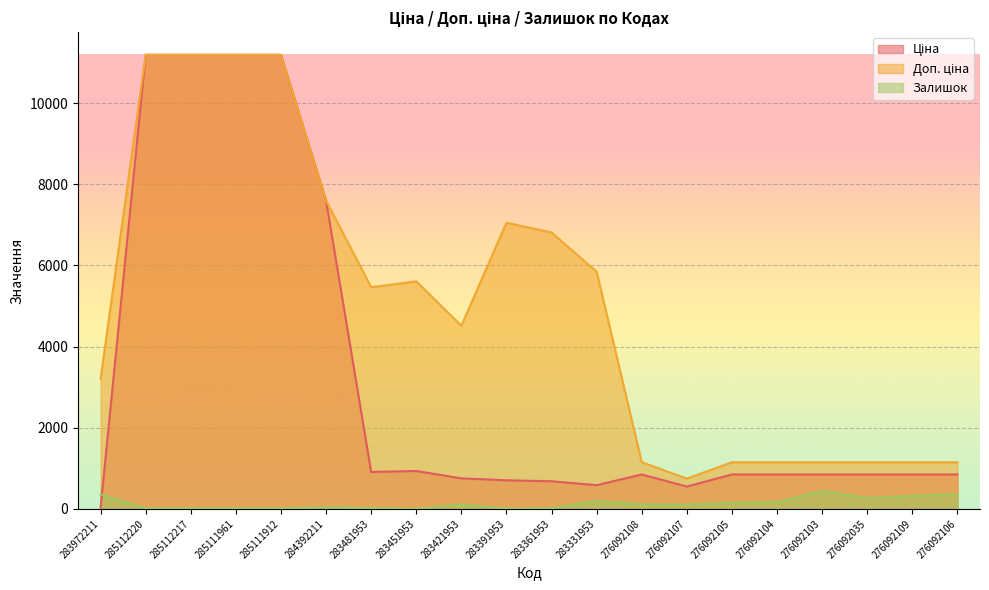

Rank the series by their average value, from highest to lowest.

Доп. ціна, Ціна, Залишок